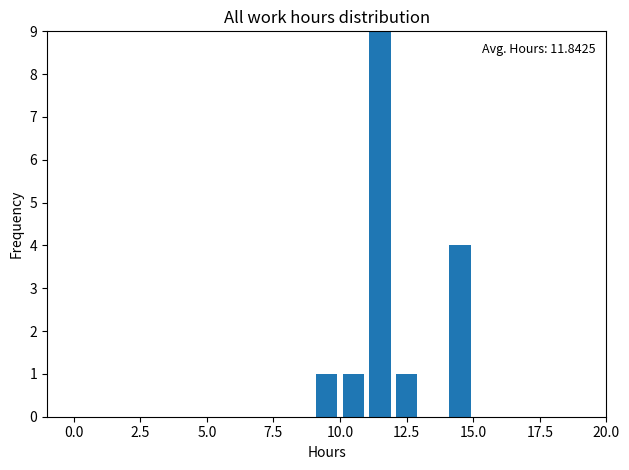

Read against the x-axis, roughly where is the centre of the tallest bar?

11.5